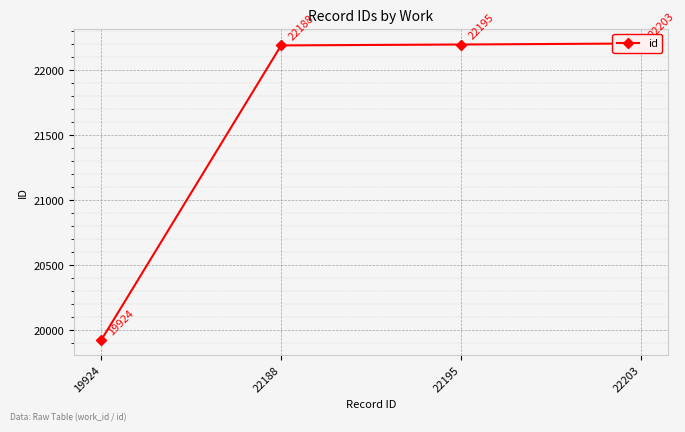

The value at 22195 is 6674. True or false?

False